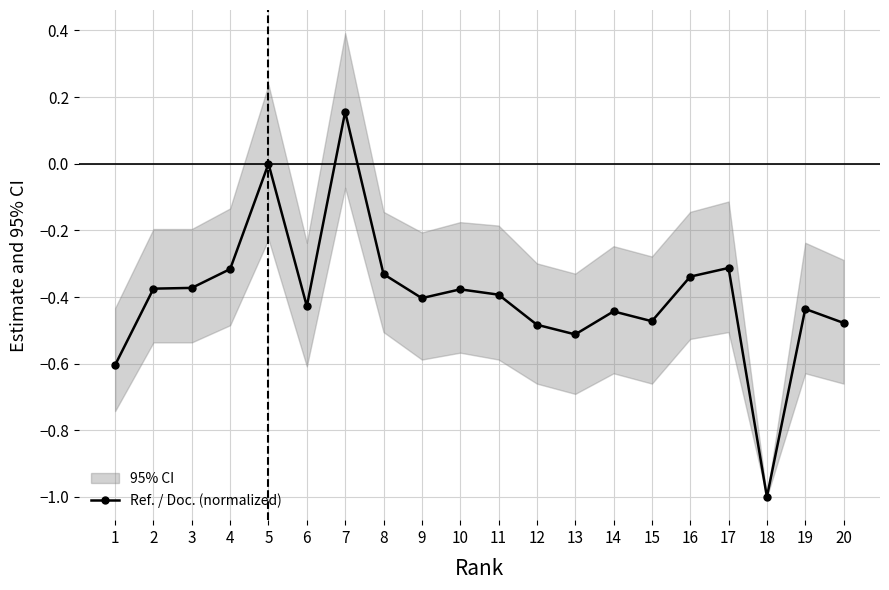

Count the values in the range 0 to 1.

2